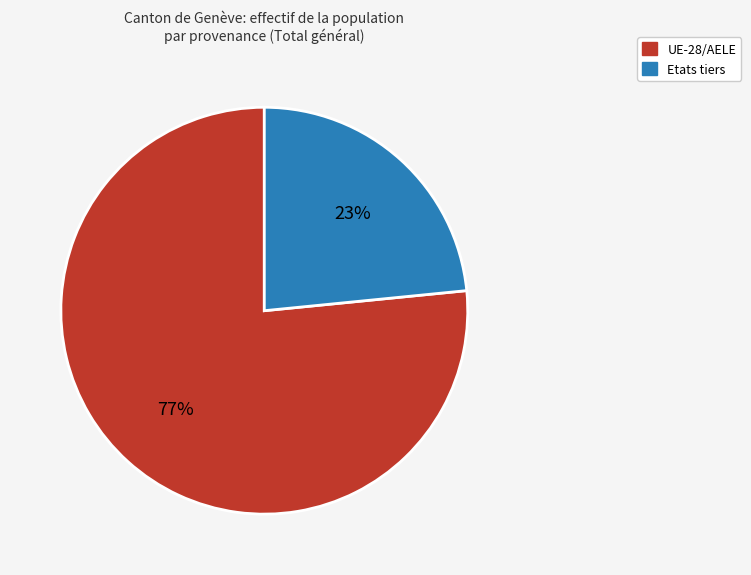

To the nearest percent, what is the average slice percentage?

50%